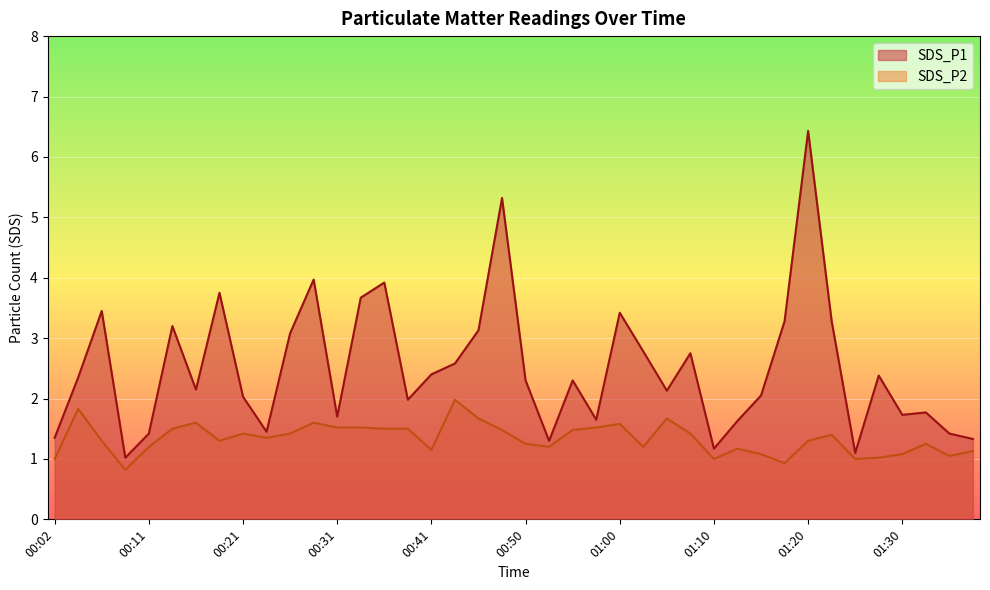

What is the difference between the second highest and second lowest values in the SDS_P2 series?

0.9